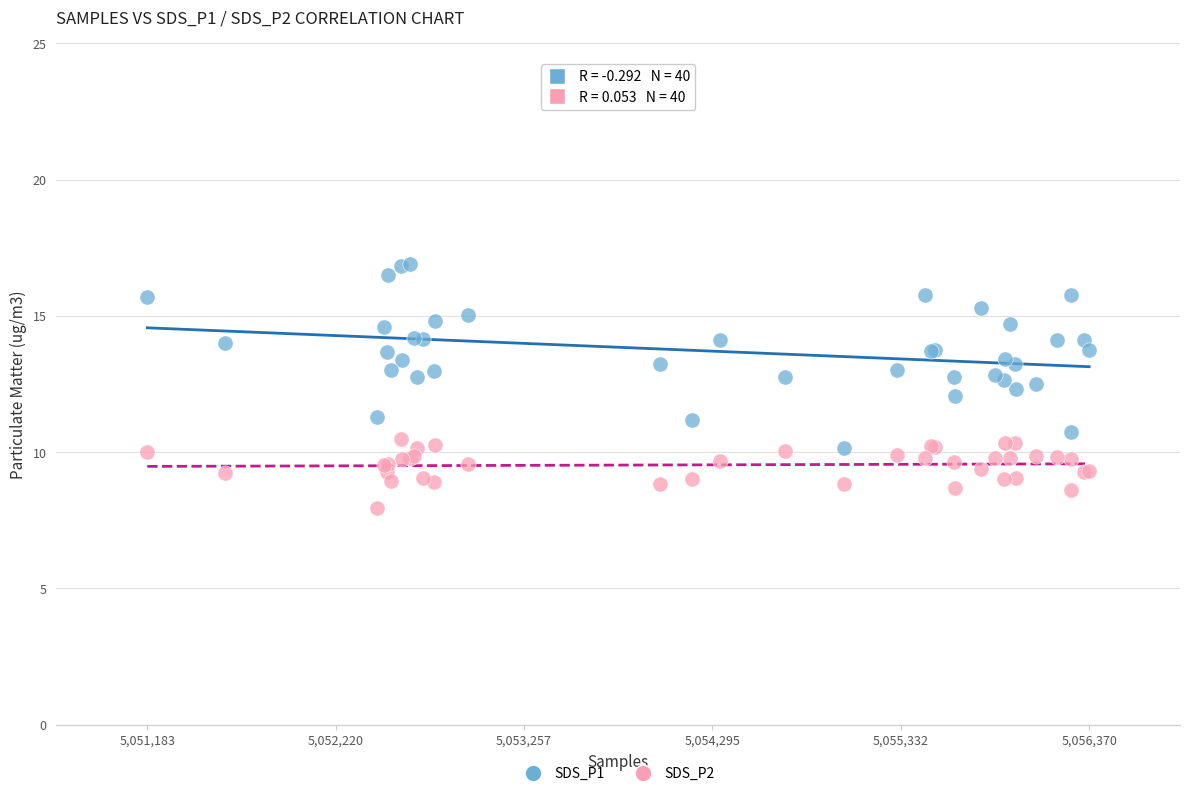

Which series reaches the maximum Y coordinate?

SDS_P1